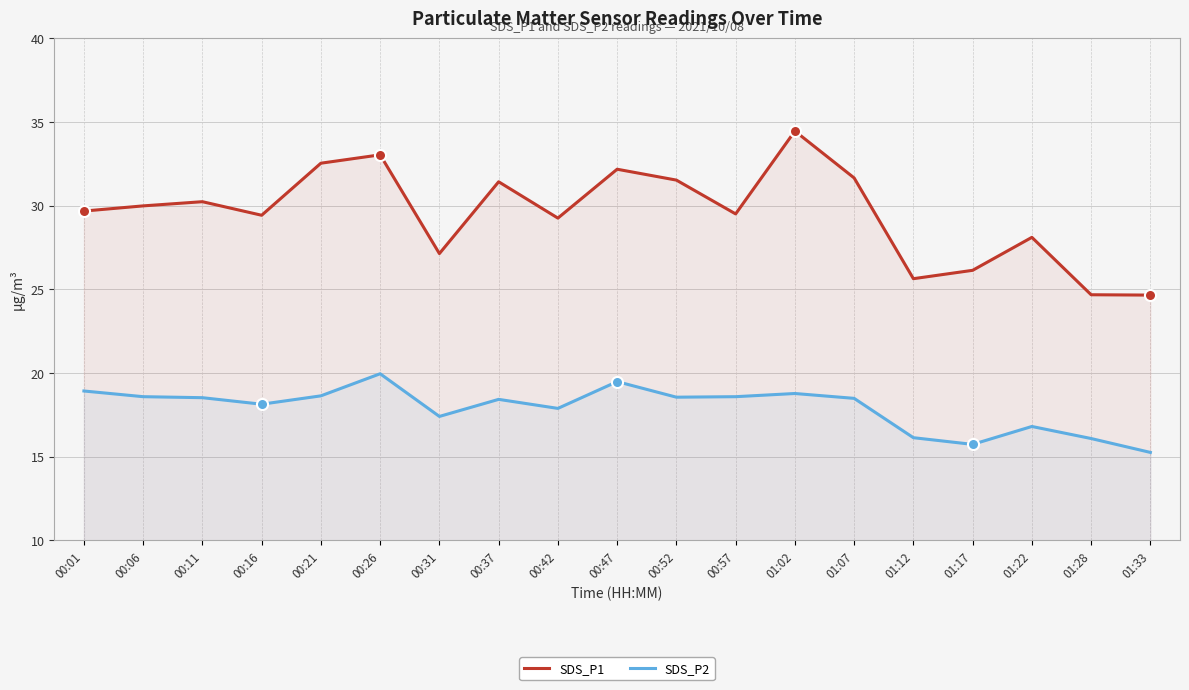

How many lines are shown in the chart?

2